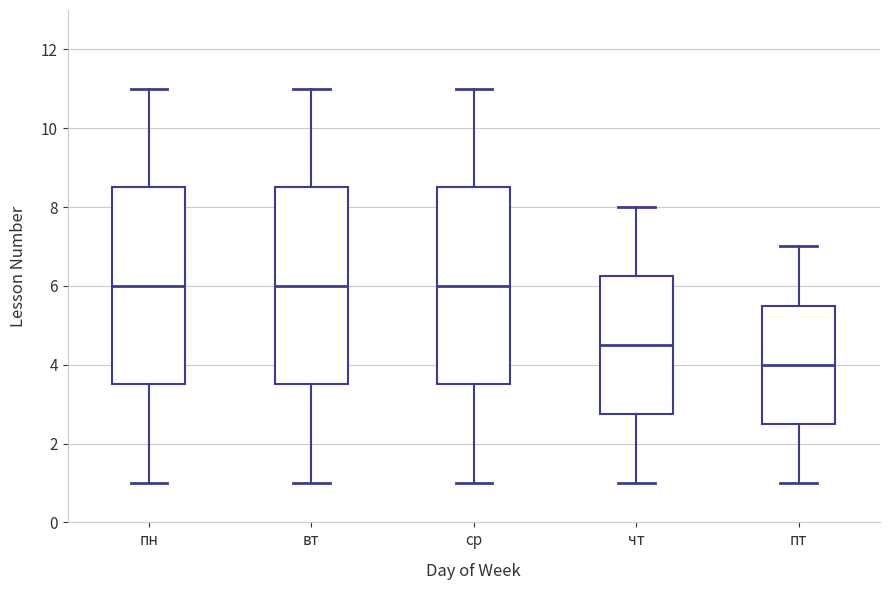

Which box has the lowest median line?

пт